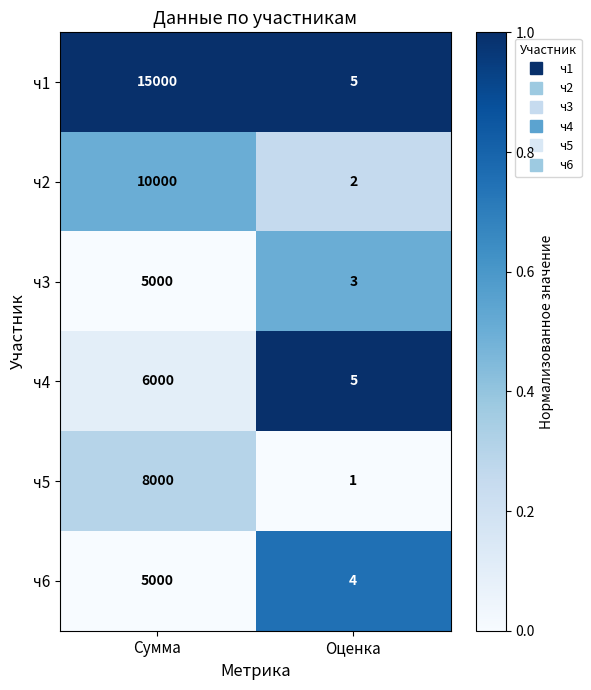

Read the ч4 value at Сумма, to the nearest 10.

6000